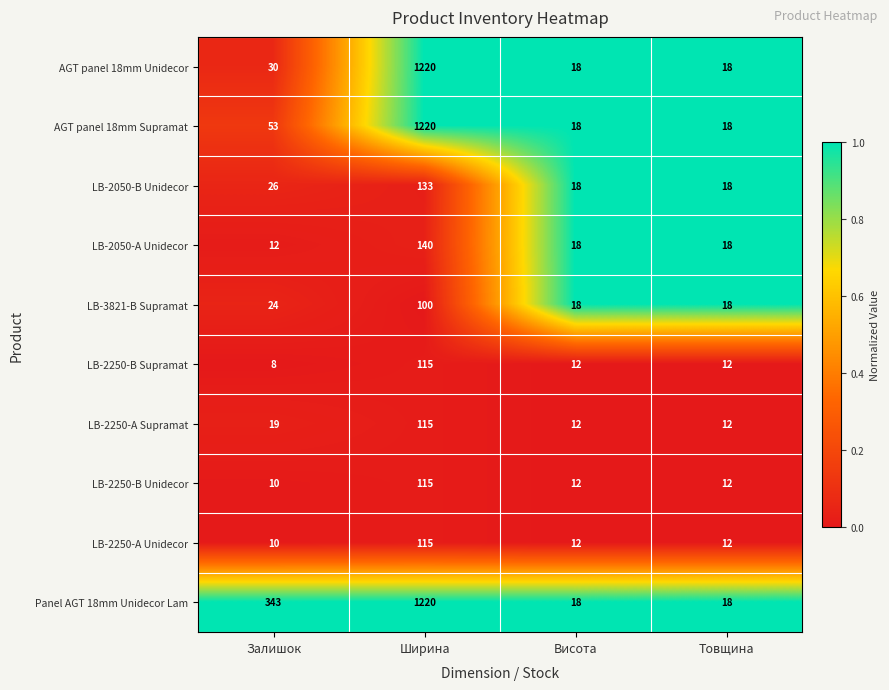

Which series has the largest total across all categories?

Panel AGT 18mm Unidecor Lam